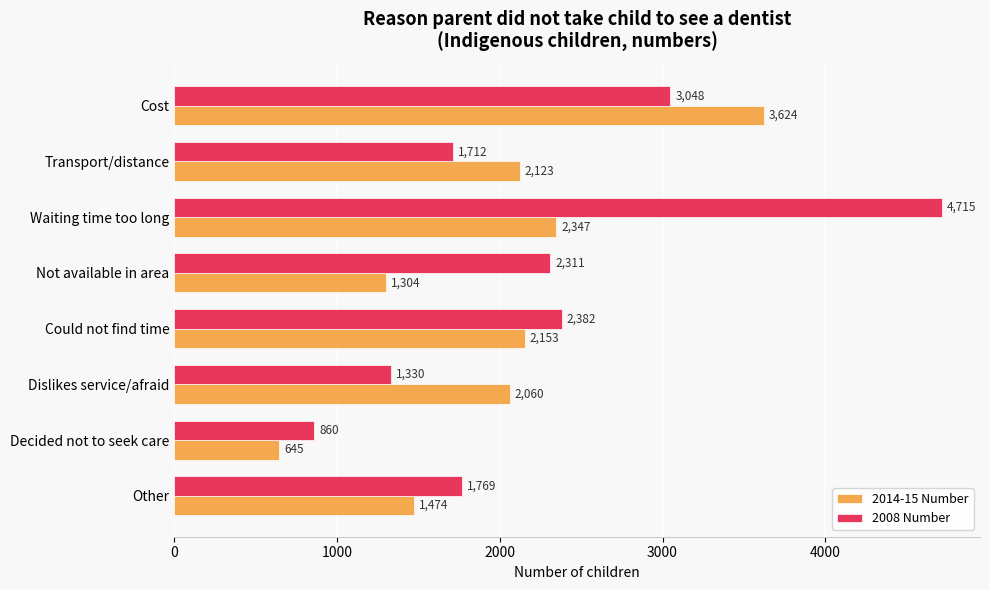

What is the approximate value of 2014-15 Number at Decided not to seek care?

645